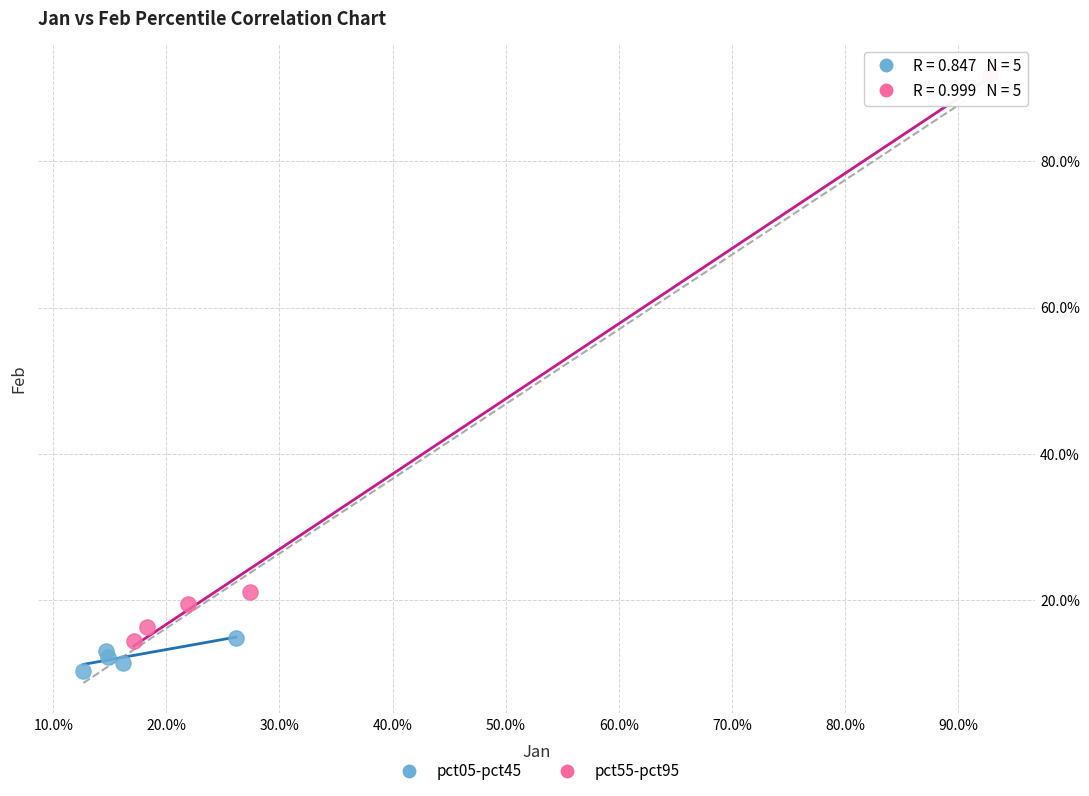

Which series contains the lowest Y value?

pct05-pct45